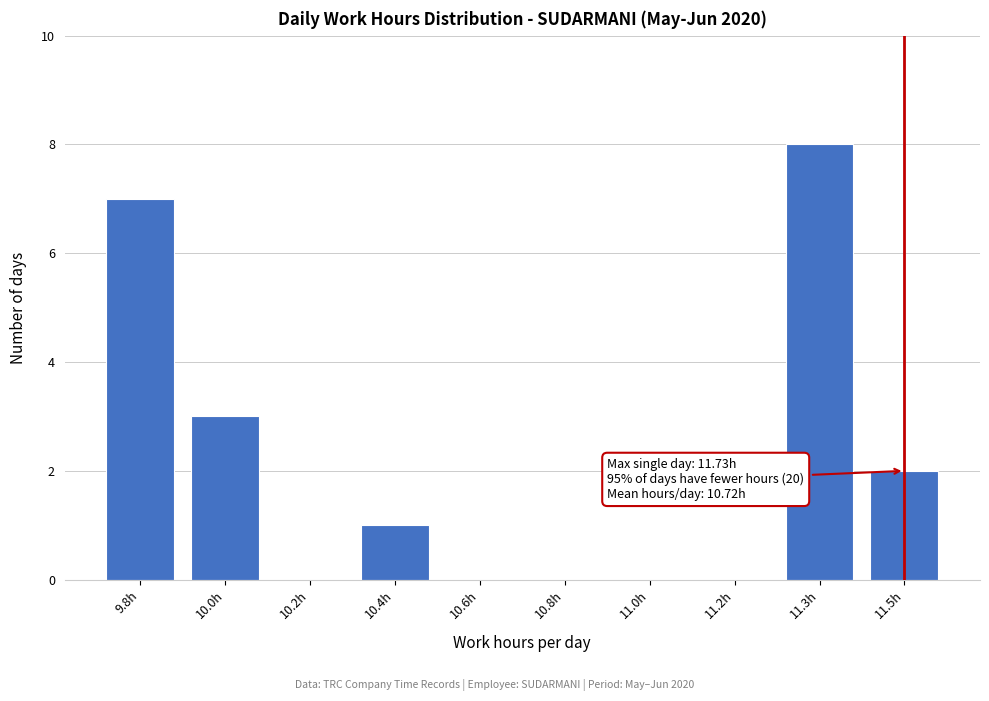

Reading left to right, transcribe all the data shown in this chart.

9.8h=7	10.0h=3	10.2h=0	10.4h=1	10.6h=0	10.8h=0	11.0h=0	11.2h=0	11.3h=8	11.5h=2